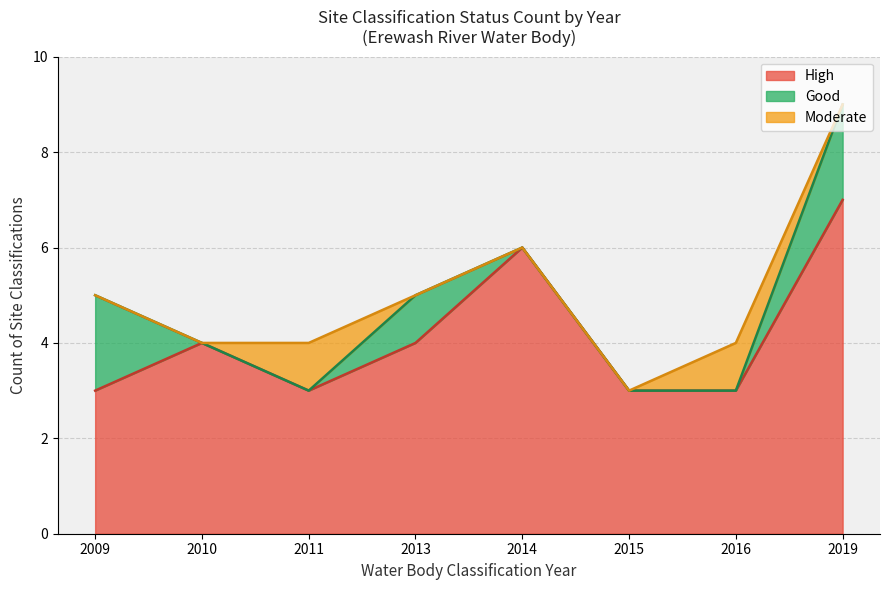

What is the maximum value for High?

7